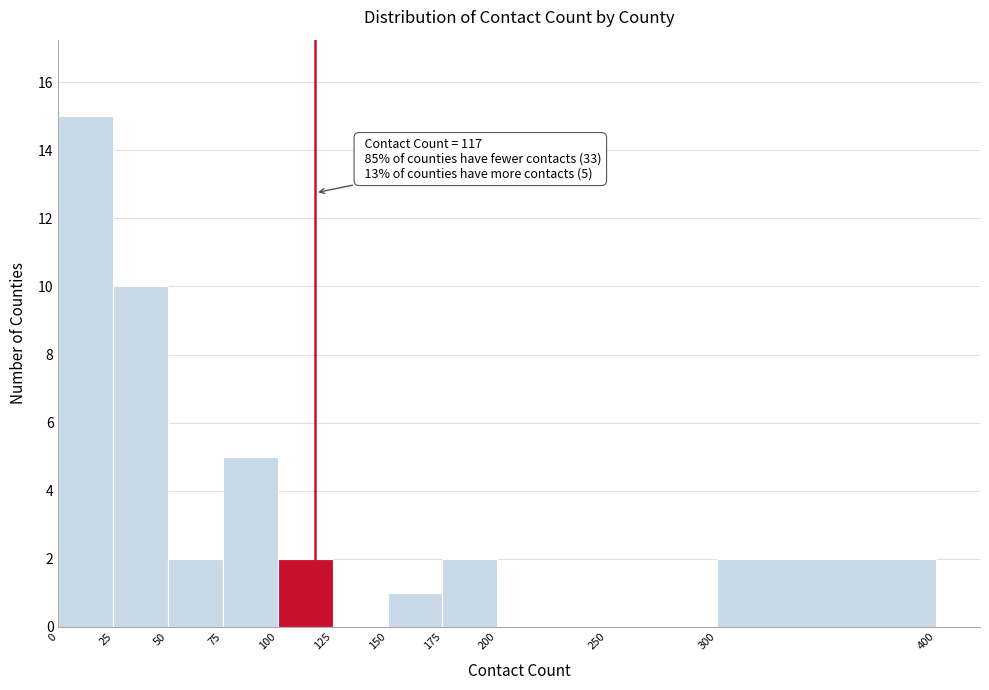

Which range on the x-axis has the tallest bar?

0 to 25